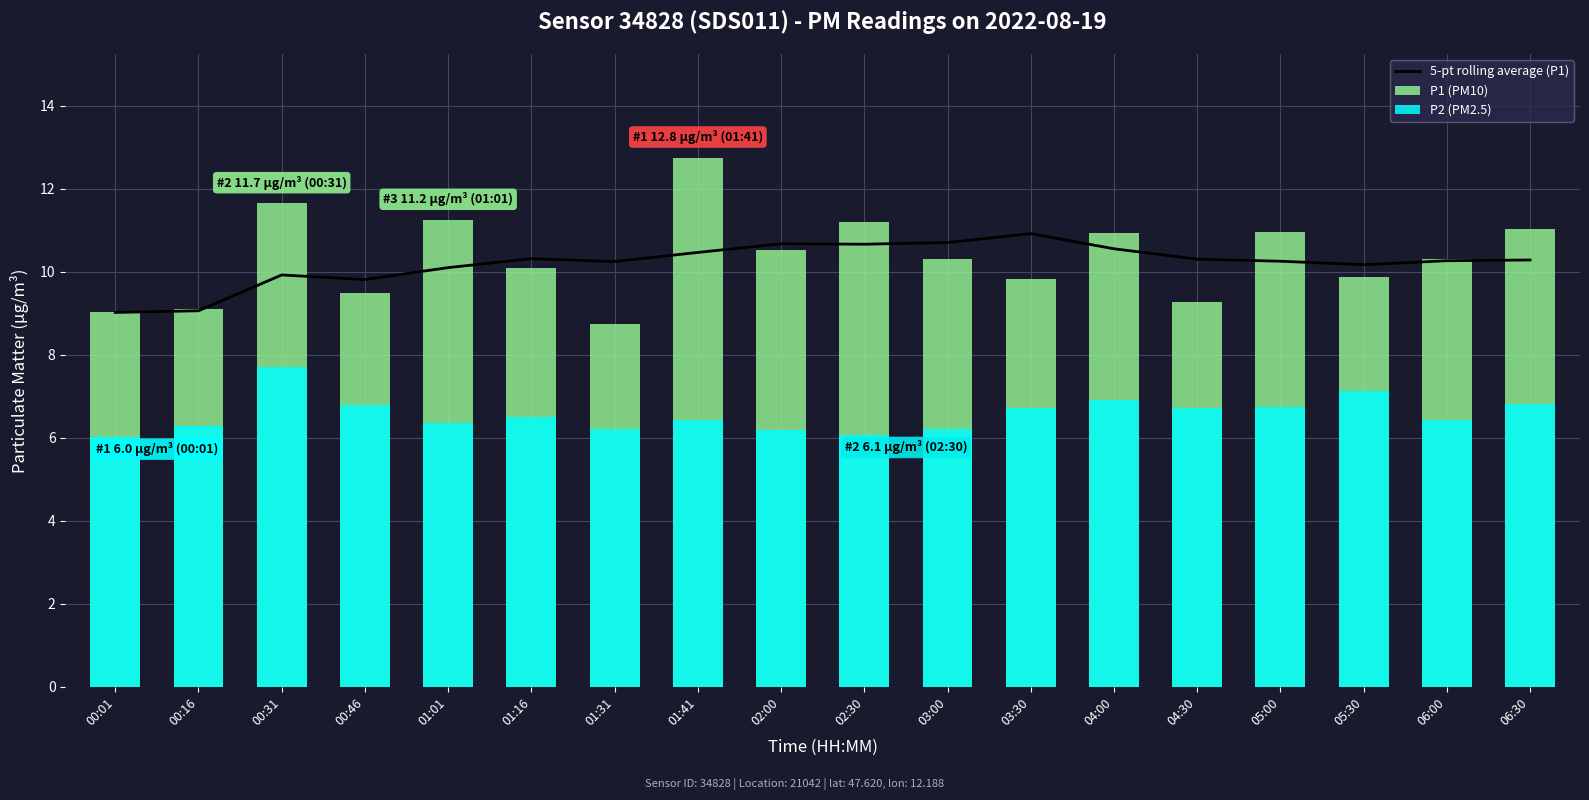

At which label does 5-pt rolling average (P1) first exceed 10?

01:01